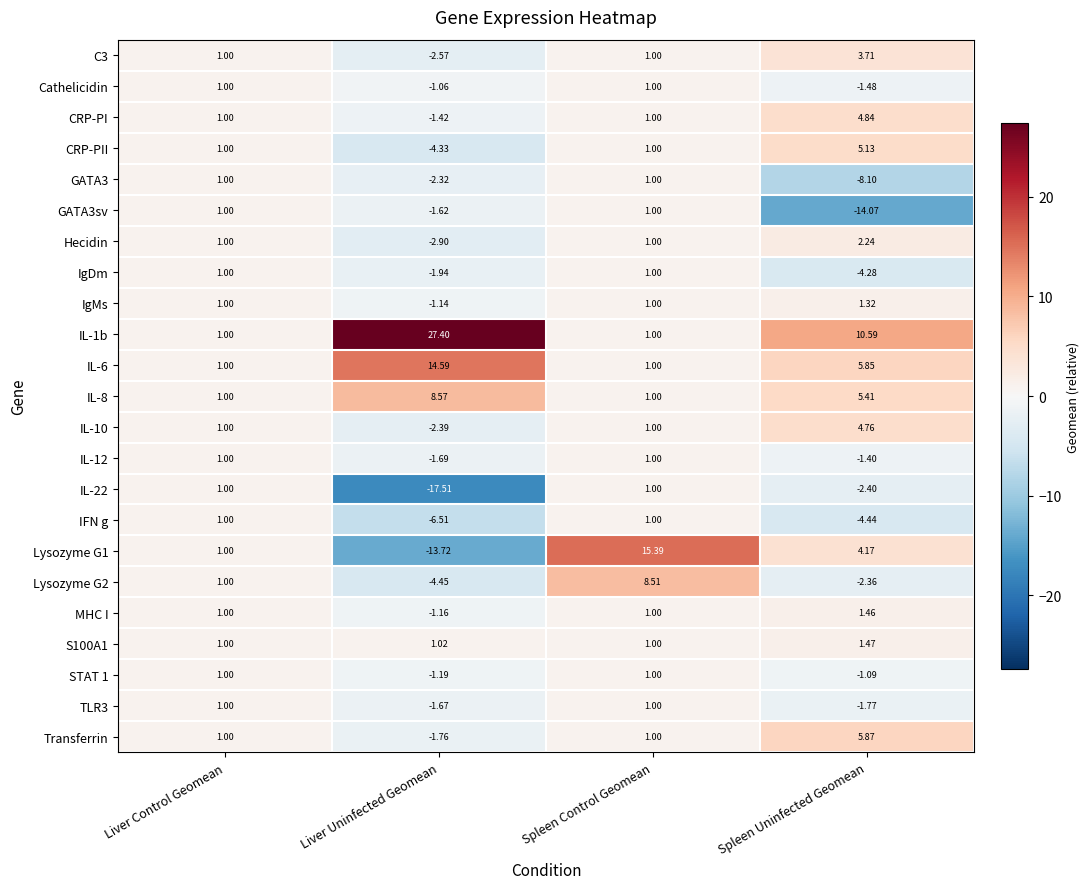

Which series changed the most between Spleen Control Geomean and Spleen Uninfected Geomean?

GATA3sv